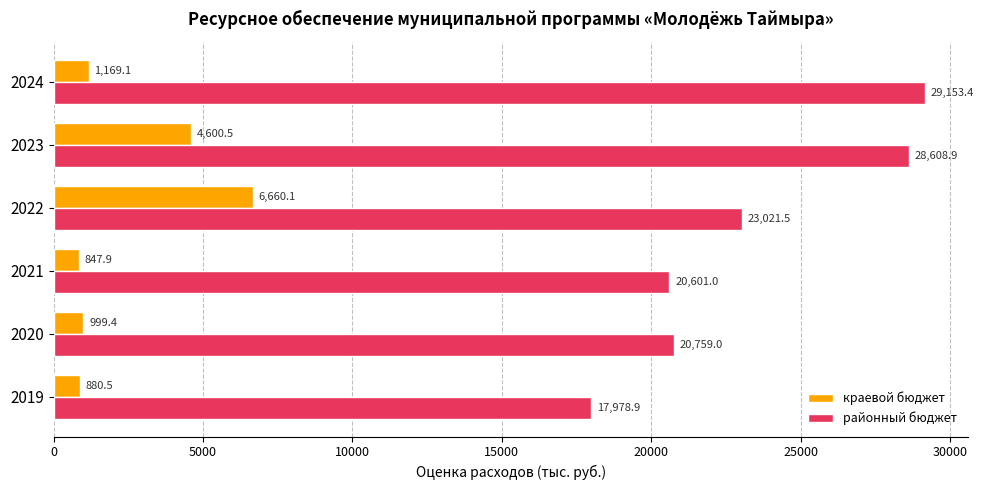

What is the difference between the maximum and minimum values in the краевой бюджет series?

5812.2